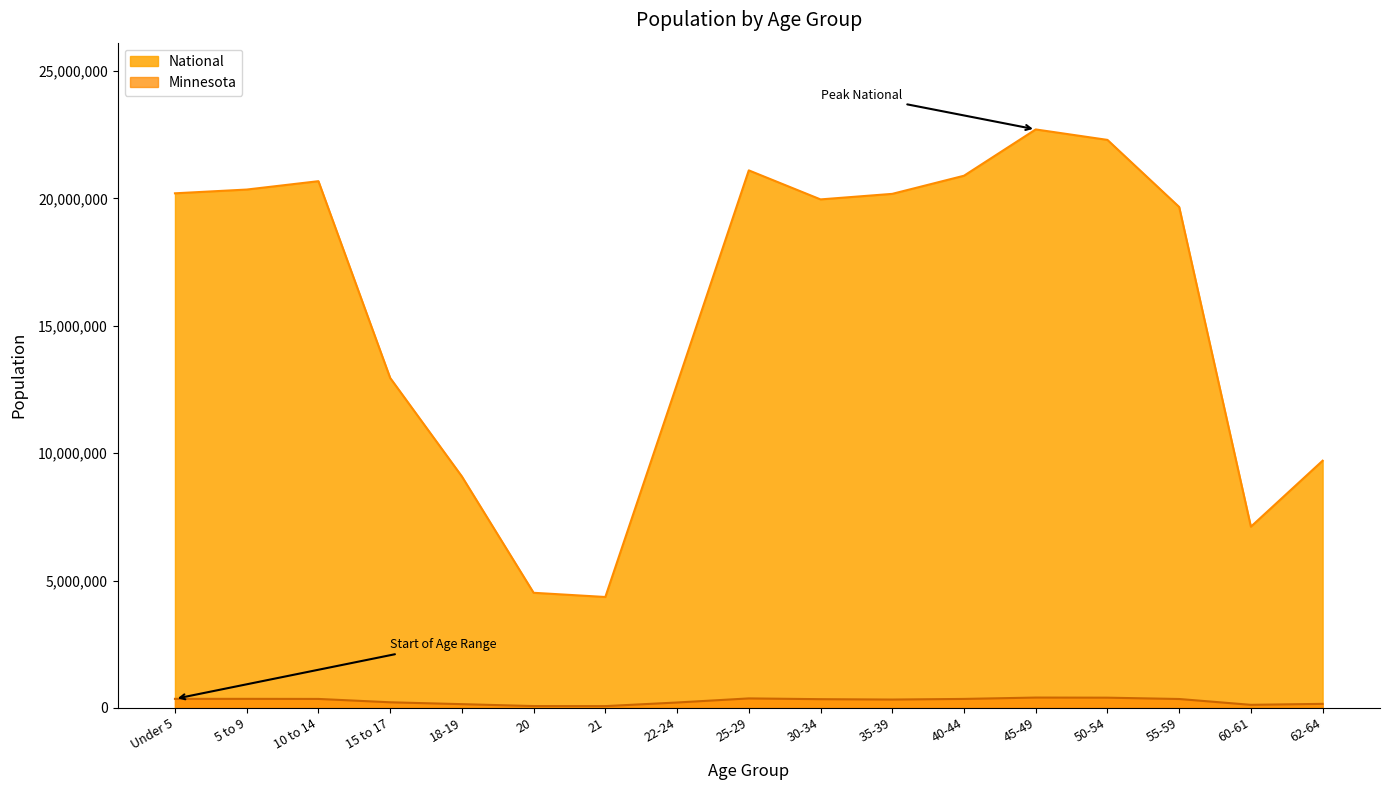

Where is Minnesota nearest to the value 238398?

15 to 17